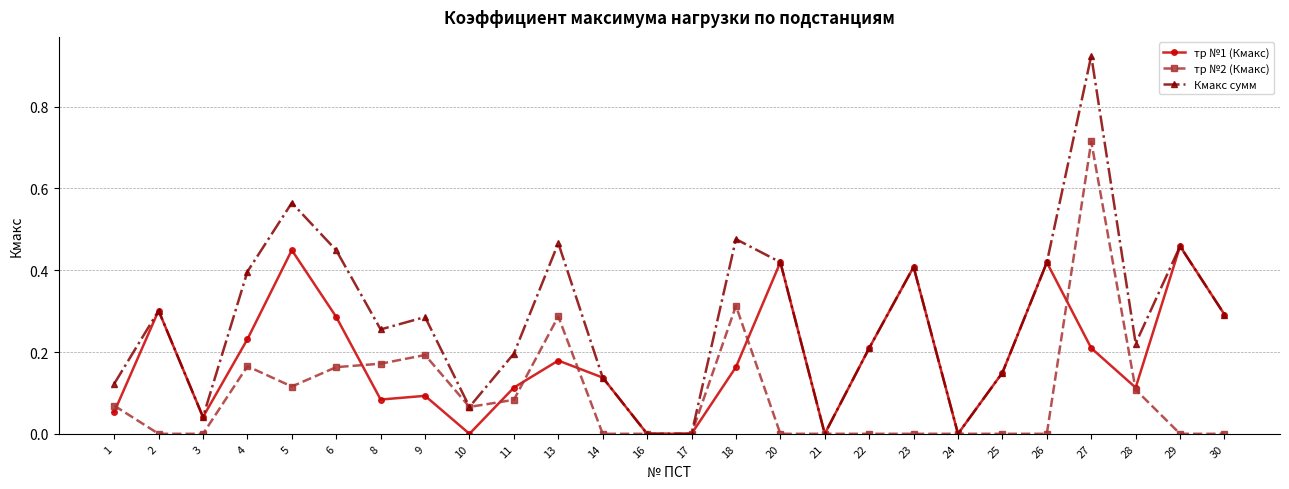

How many interior local peaks does the Кмакс сумм series have?

8